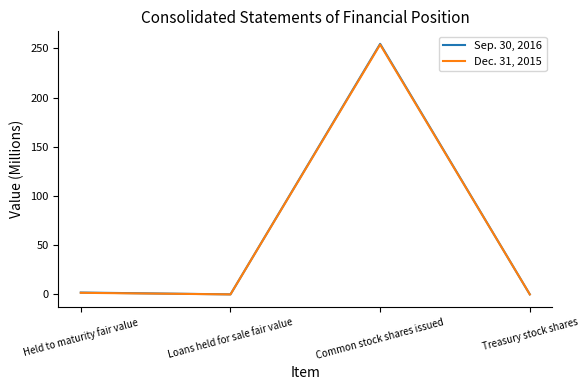

What is the average value of the Sep. 30, 2016 series?

64.1